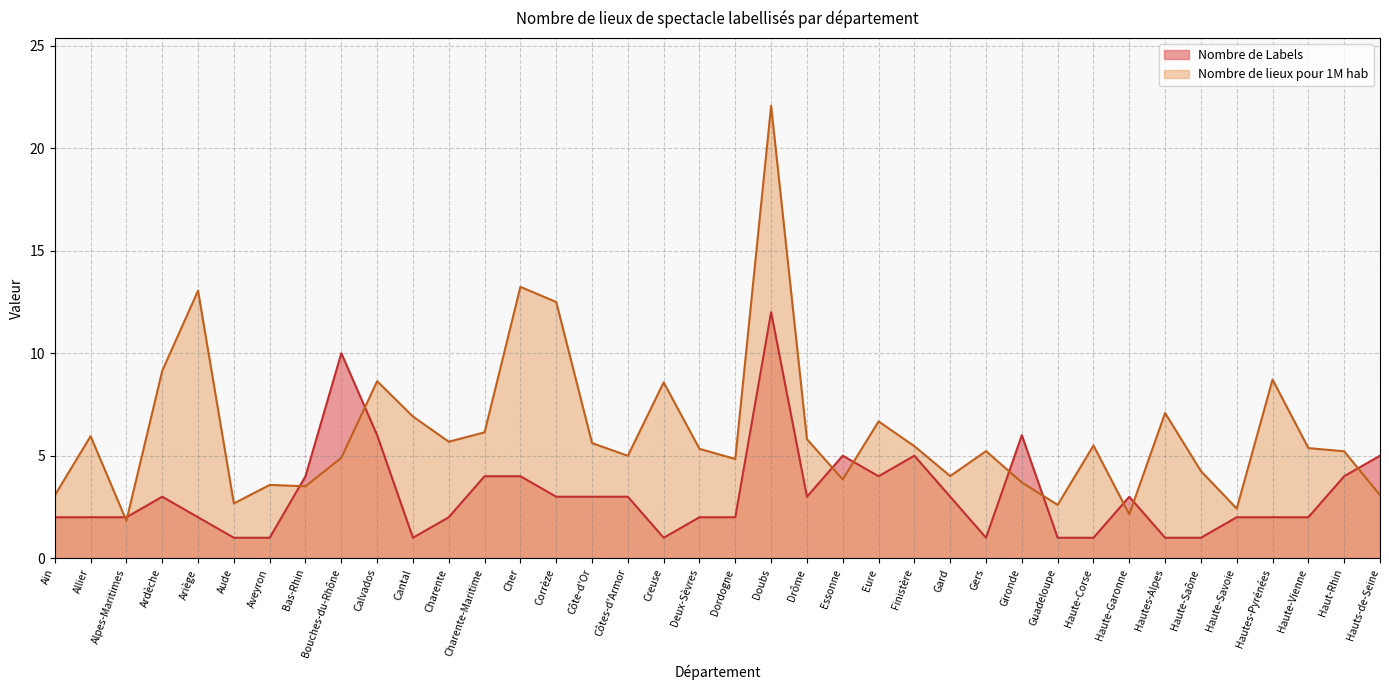

How many times do Nombre de lieux pour 1M hab and Nombre de Labels cross each other?

11